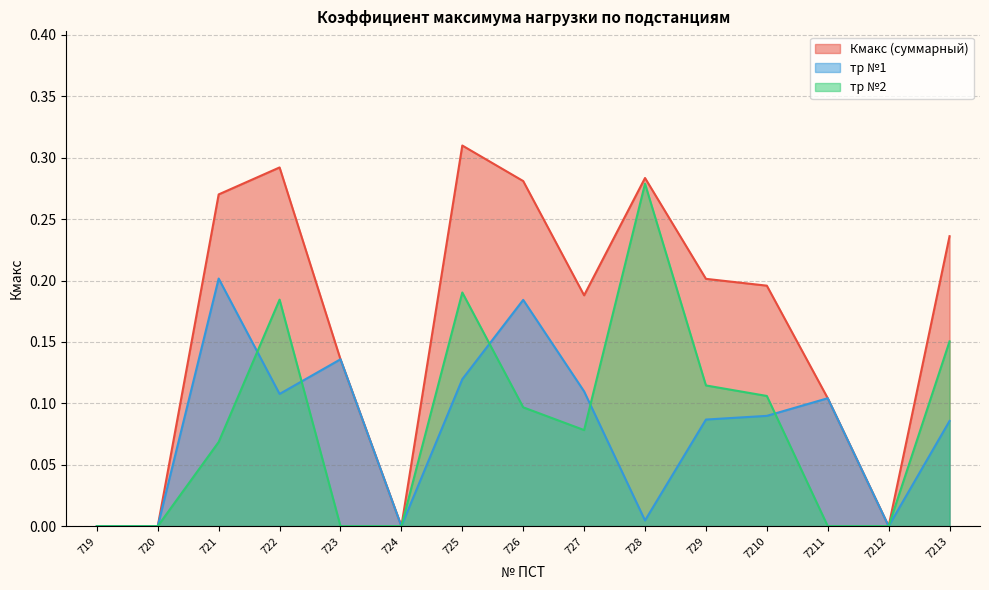

How many interior local peaks does the тр №1 series have?

4